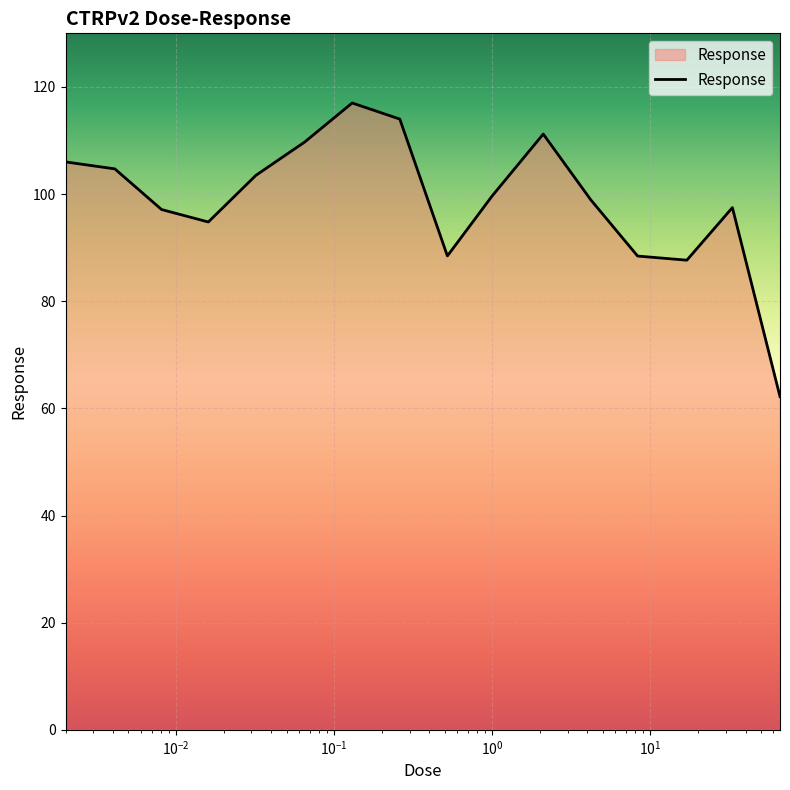

Does the chart display data point markers on the line(s)?

No